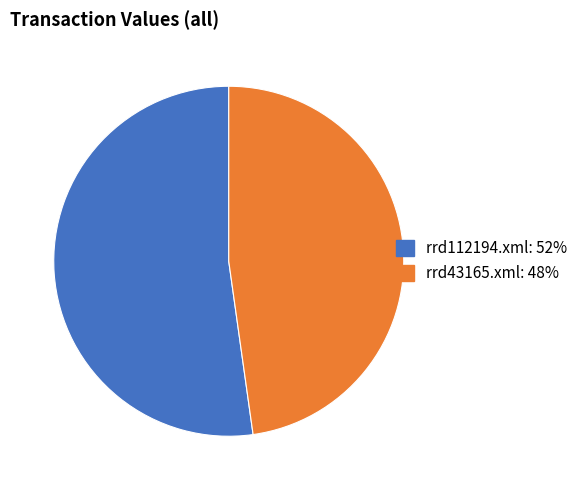

Is the sum of rrd43165.xml and rrd112194.xml greater than half?

Yes